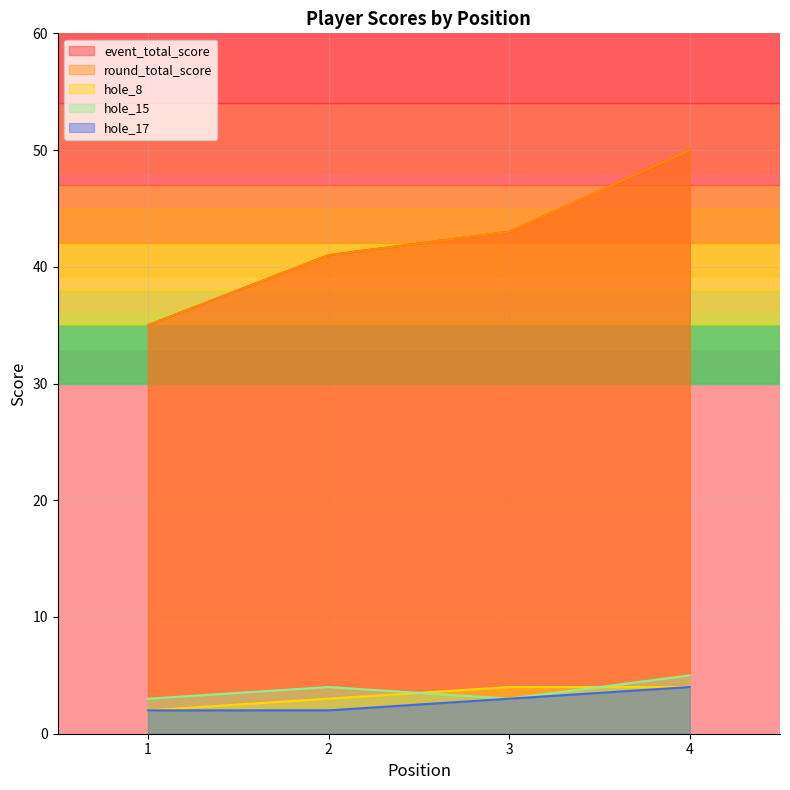

True or false: round_total_score and hole_15 cross at least once.

False